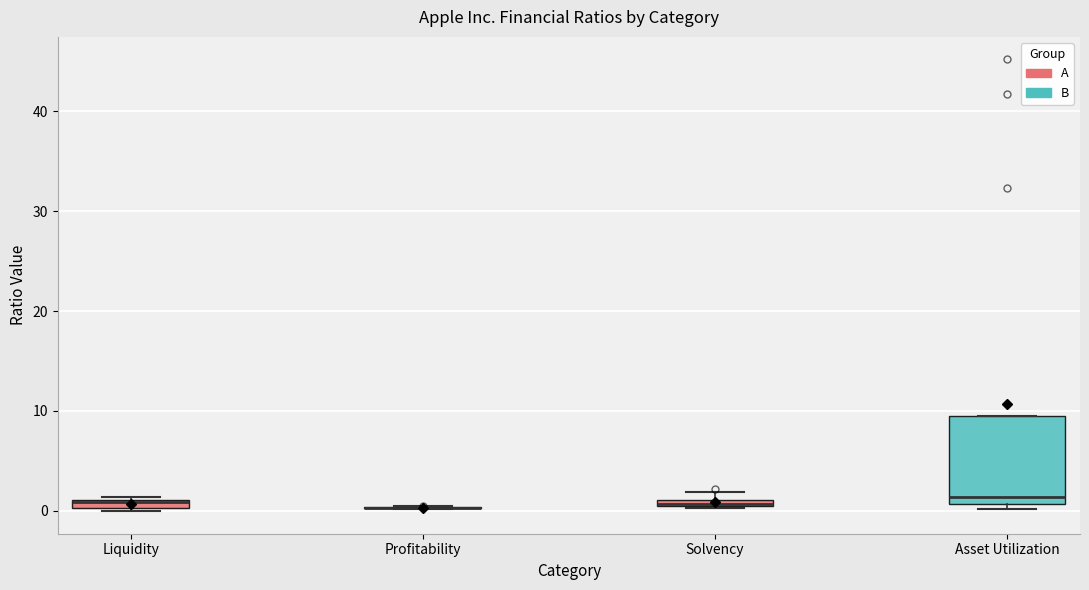

Which box is the tallest, from its lower edge to its upper edge?

Asset Utilization